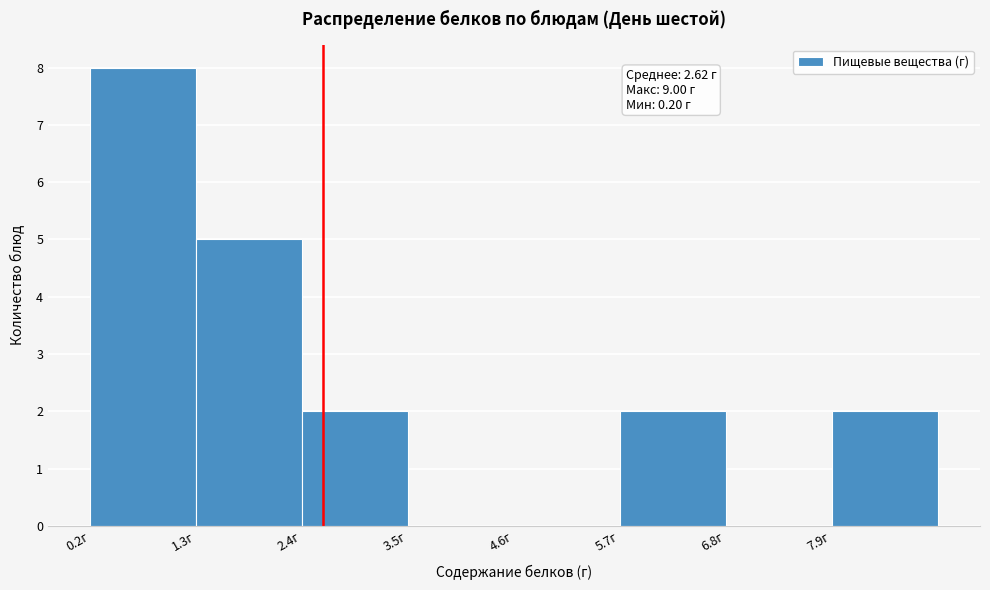

Which range on the x-axis has the tallest bar?

0.2 to 1.3